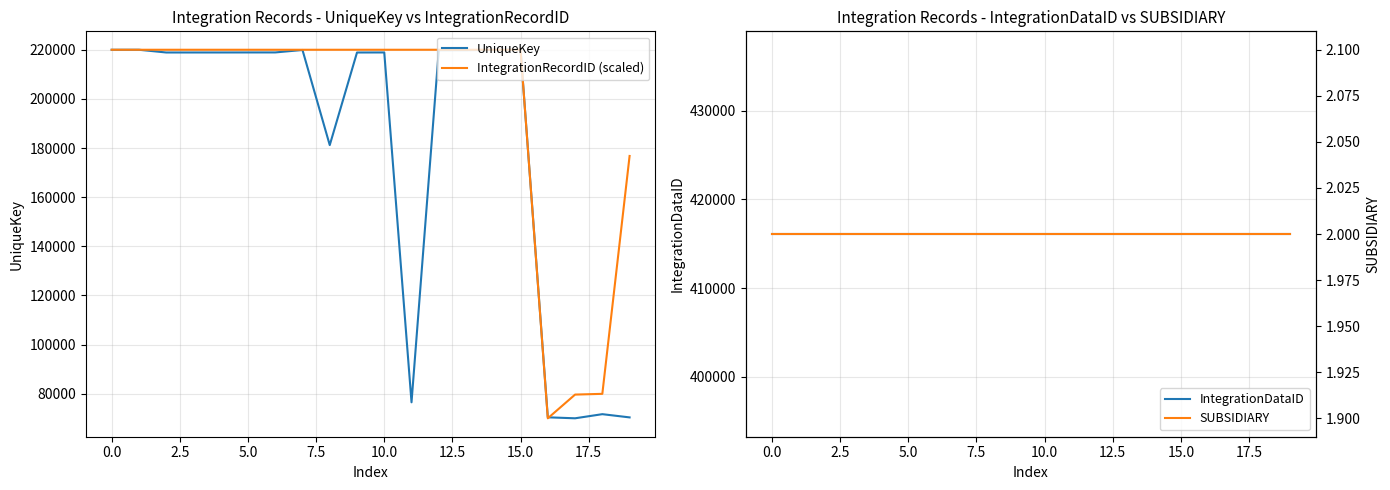

True or false: UniqueKey has a value of 219992.0 at 0.0.

True